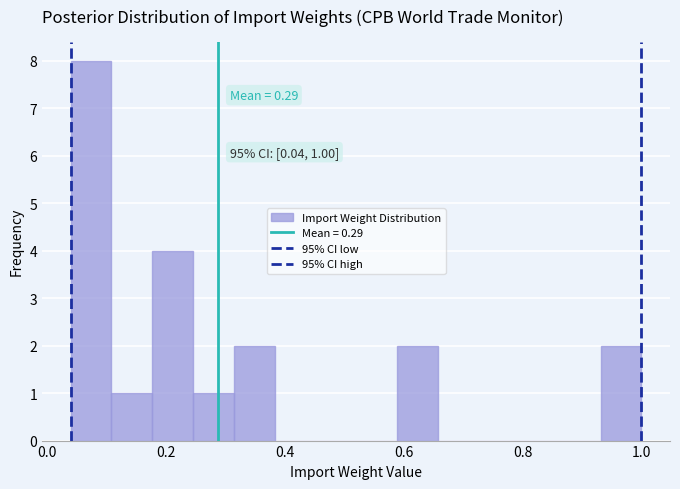

Around what value on the x-axis is the tallest bar? Give the approximate position of its centre, as read against the axis.

0.08